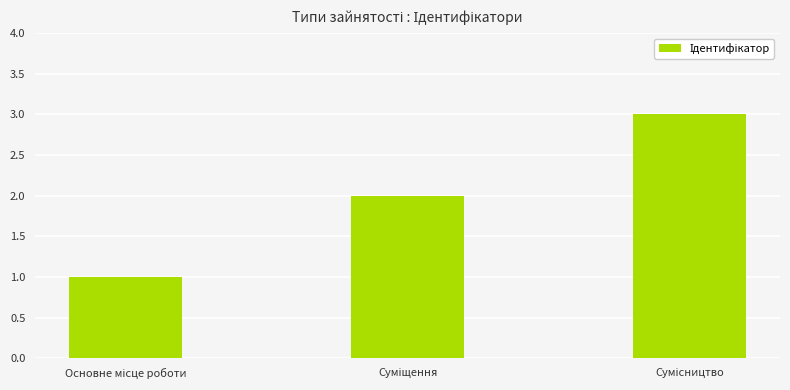

How many data points does each series have?

3